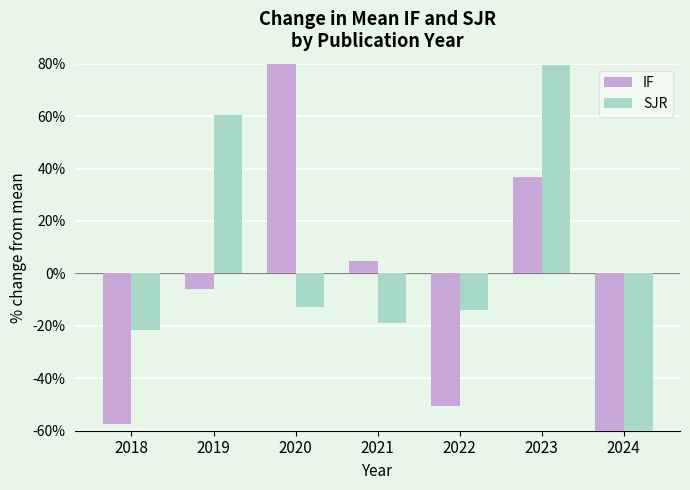

Reading left to right, list all the values displayed in this chart.

IF: 2018=-57.4	2019=-6.0	2020=158.0	2021=4.7	2022=-50.5	2023=36.9	2024=-85.7
SJR: 2018=-21.6	2019=60.4	2020=-12.8	2021=-18.9	2022=-13.9	2023=79.5	2024=-72.9